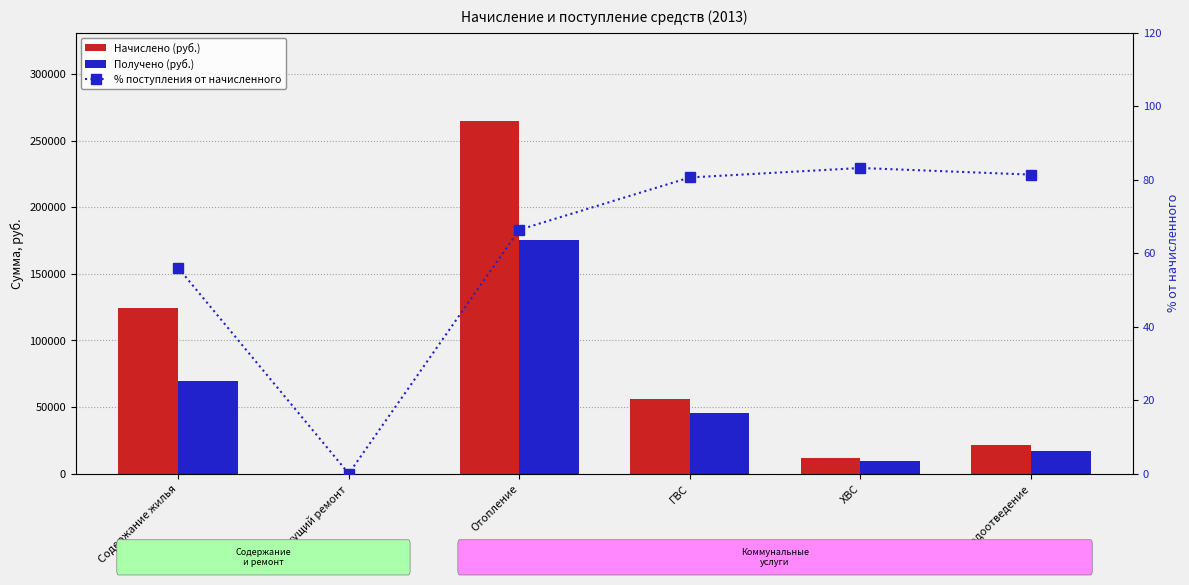

Which category has the lowest value across all series?

Текущий ремонт